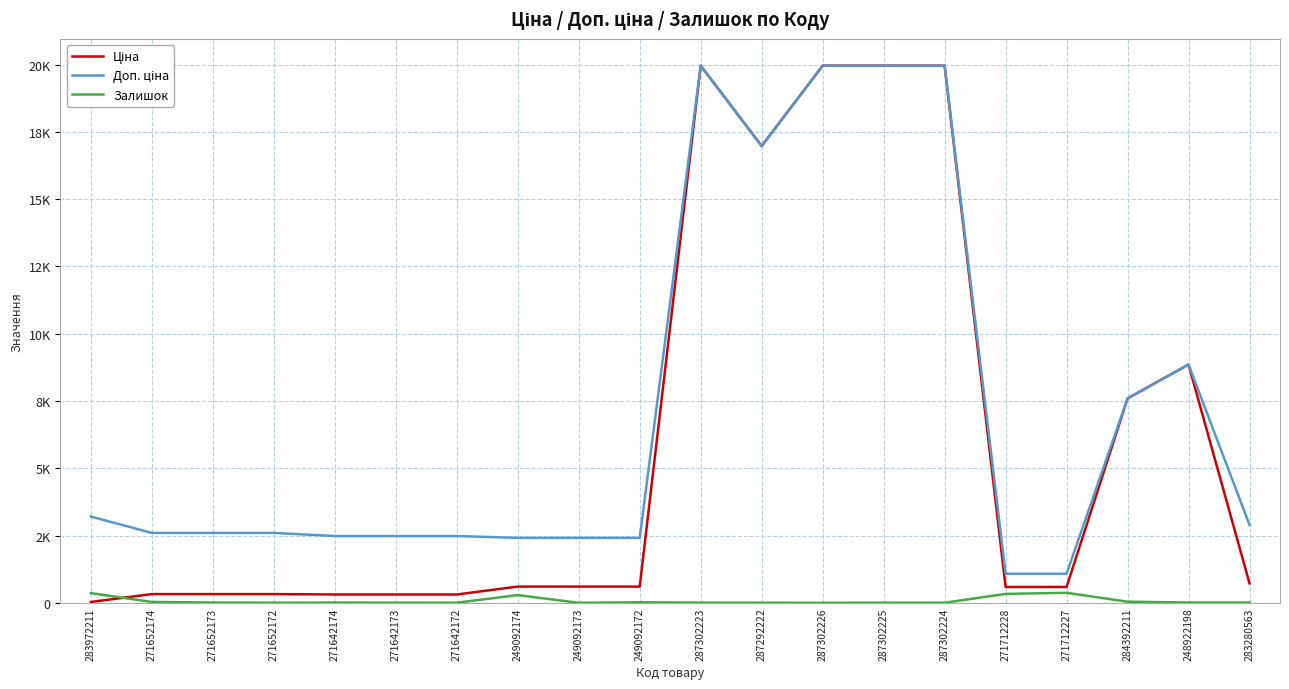

Reading left to right, what are all the values shown in this chart?

Ціна: 283972211=32.0	271652174=324.8	271652173=324.8	271652172=324.8	271642174=310.3	271642173=310.3	271642172=310.3	249092174=603.7	249092173=603.7	249092172=603.7	287302223=19964.2	287292222=16976.3	287302226=19964.2	287302225=19964.2	287302224=19964.2	271712228=589.9	271712227=589.9	284392211=7596.5	248922198=8856.7	283280563=724.5
Доп. ціна: 283972211=3205.0	271652174=2598.3	271652173=2598.3	271652172=2598.3	271642174=2482.4	271642173=2482.4	271642172=2482.4	249092174=2414.8	249092173=2414.8	249092172=2414.8	287302223=19964.2	287292222=16976.3	287302226=19964.2	287302225=19964.2	287302224=19964.2	271712228=1081.7	271712227=1081.7	284392211=7596.5	248922198=8856.7	283280563=2897.8
Залишок: 283972211=360.0	271652174=33.0	271652173=12.0	271652172=5.0	271642174=9.0	271642173=7.0	271642172=5.0	249092174=288.0	249092173=0.0	249092172=21.0	287302223=7.0	287292222=4.0	287302226=0.0	287302225=5.0	287302224=3.0	271712228=333.0	271712227=373.0	284392211=43.0	248922198=11.0	283280563=11.0